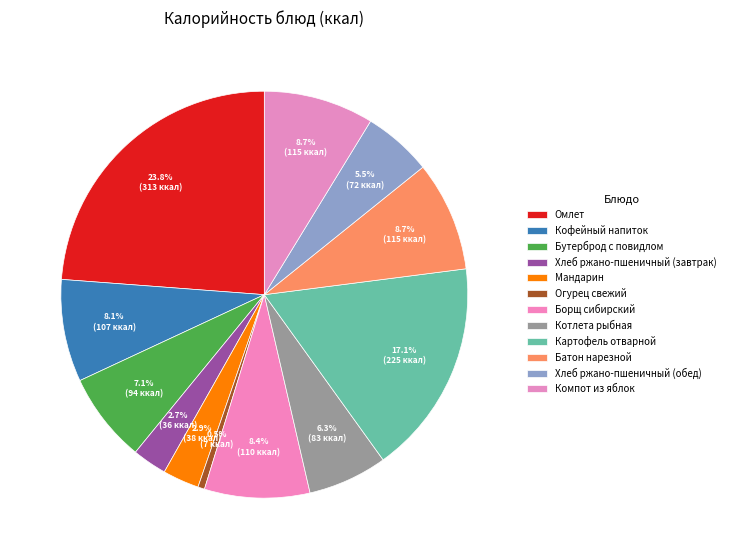

To the nearest percent, what is the difference between the largest and smallest slice percentages?

23%